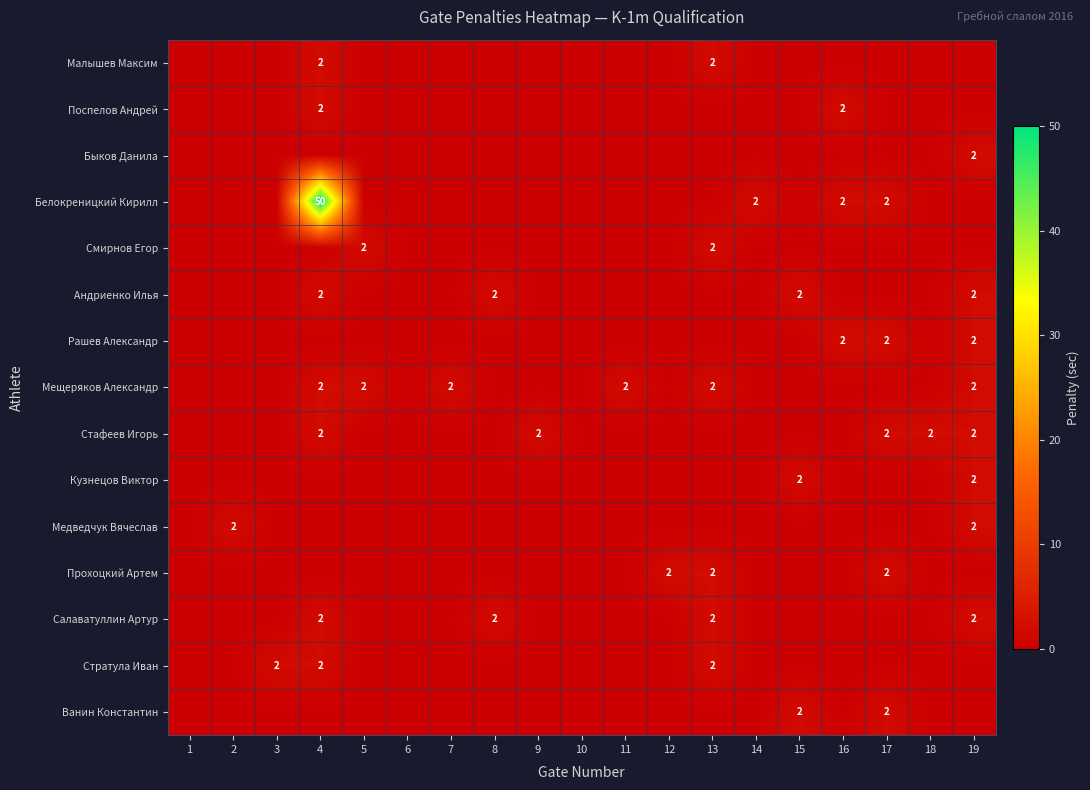

The value of Малышев Максим at 13 is 2. True or false?

True